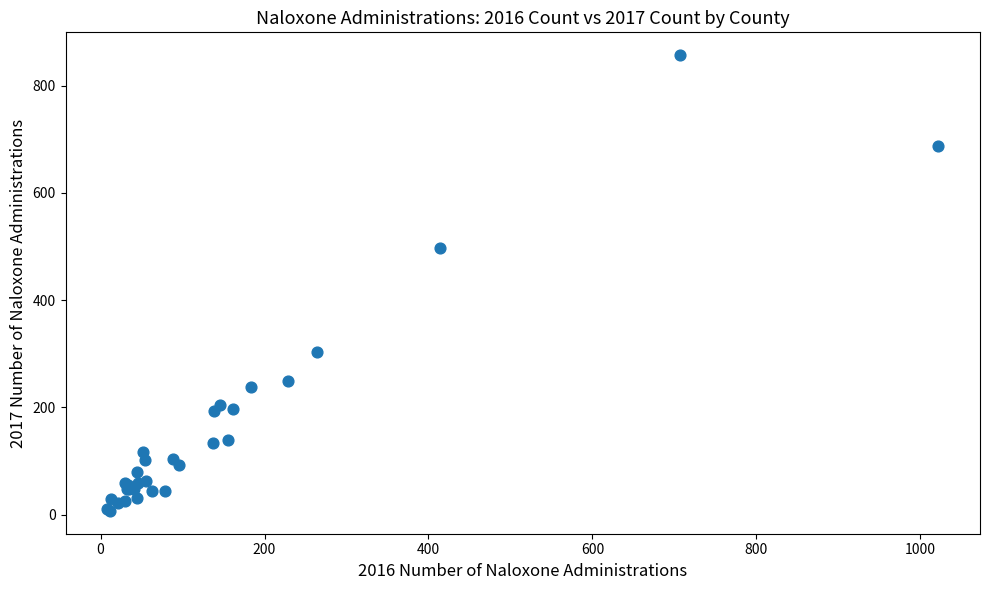

What Y value in the scatter plot is closest to 432?

498